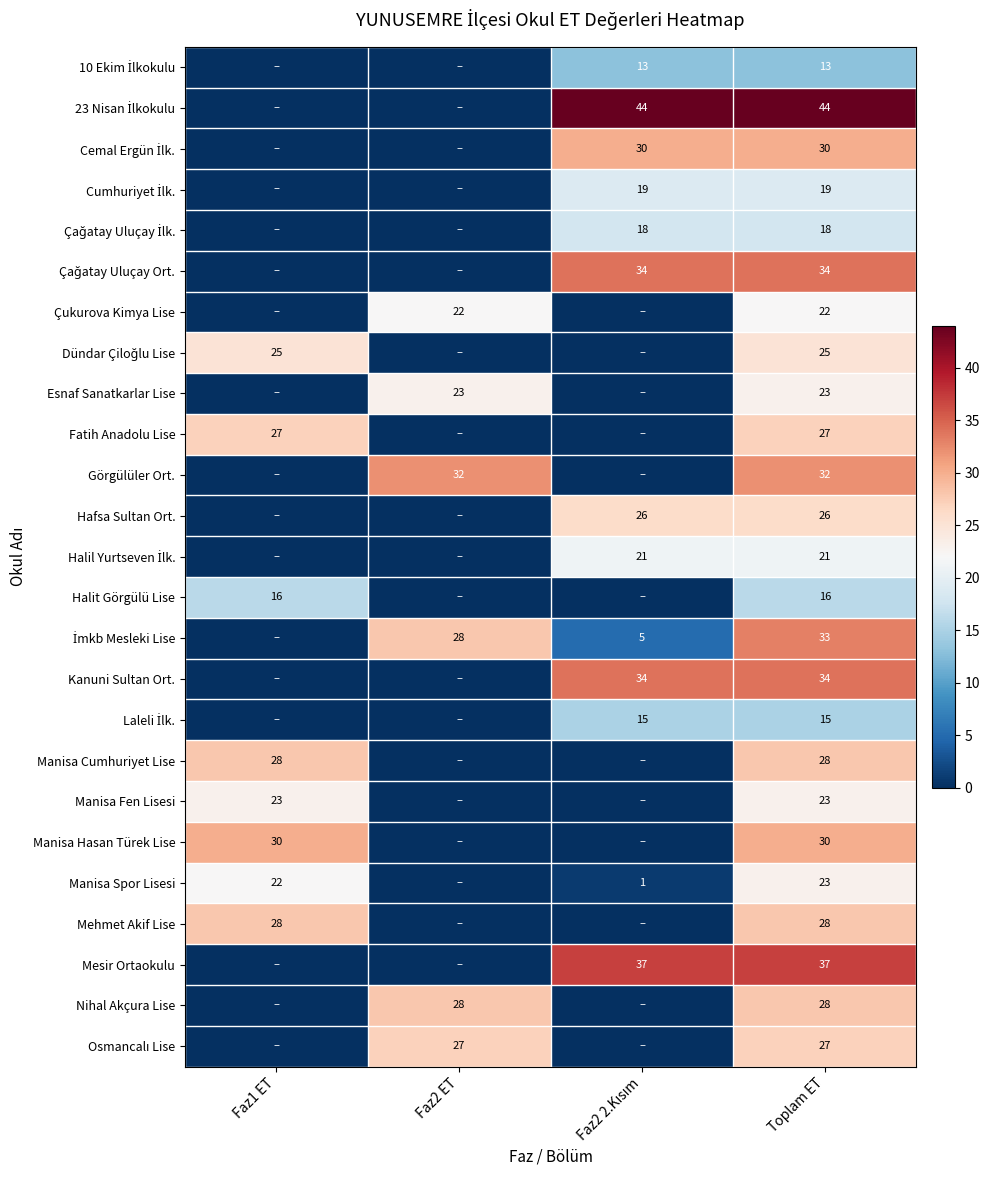

List the series in order of their peak value, highest first.

23 Nisan İlkokulu, Mesir Ortaokulu, Çağatay Uluçay Ort., Kanuni Sultan Ort., İmkb Mesleki Lise, Görgülüler Ort., Cemal Ergün İlk., Manisa Hasan Türek Lise, Manisa Cumhuriyet Lise, Mehmet Akif Lise, Nihal Akçura Lise, Fatih Anadolu Lise, Osmancalı Lise, Hafsa Sultan Ort., Dündar Çiloğlu Lise, Esnaf Sanatkarlar Lise, Manisa Fen Lisesi, Manisa Spor Lisesi, Çukurova Kimya Lise, Halil Yurtseven İlk., Cumhuriyet İlk., Çağatay Uluçay İlk., Halit Görgülü Lise, Laleli İlk., 10 Ekim İlkokulu